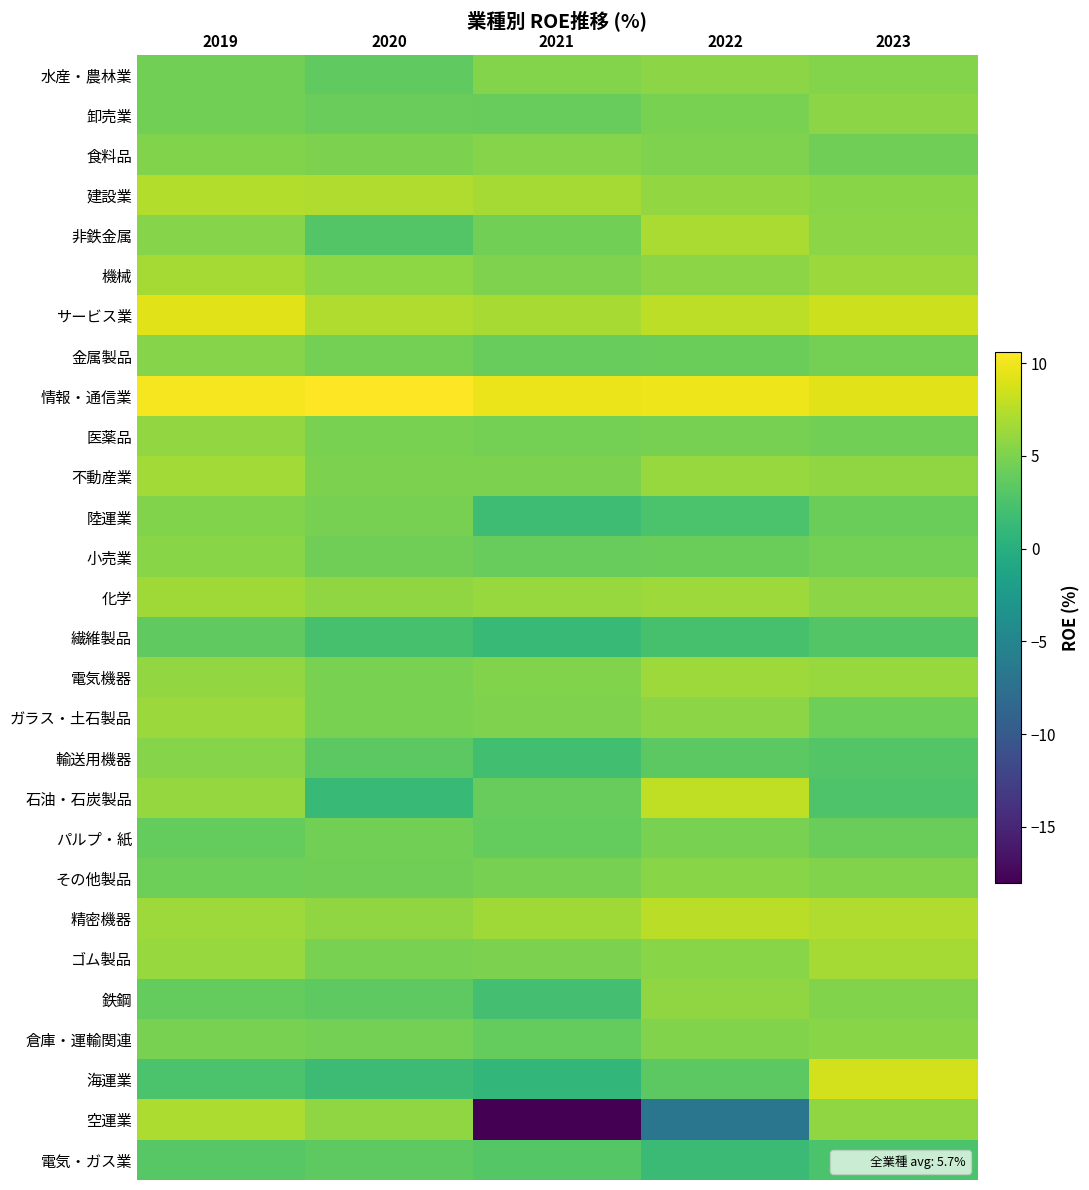

Reading left to right, what are all the values shown in this chart?

水産・農林業: 2019=4.5	2020=3.6	2021=5.3	2022=5.6	2023=5.3
卸売業: 2019=4.5	2020=4.1	2021=4.0	2022=4.9	2023=5.6
食料品: 2019=5.2	2020=5.0	2021=5.4	2022=5.1	2023=4.4
建設業: 2019=7.3	2020=7.2	2021=6.7	2022=6.0	2023=5.5
非鉄金属: 2019=5.4	2020=2.9	2021=4.5	2022=7.0	2023=5.6
機械: 2019=6.7	2020=5.7	2021=5.1	2022=5.6	2023=6.3
サービス業: 2019=9.3	2020=7.2	2021=6.9	2022=7.8	2023=8.4
金属製品: 2019=5.4	2020=4.6	2021=4.0	2022=4.2	2023=4.6
情報・通信業: 2019=10.2	2020=10.6	2021=9.8	2022=9.9	2023=9.3
医薬品: 2019=6.0	2020=4.8	2021=4.6	2022=4.7	2023=4.5
不動産業: 2019=6.6	2020=5.0	2021=5.0	2022=6.2	2023=5.9
陸運業: 2019=5.2	2020=4.7	2021=1.7	2022=2.5	2023=4.2
小売業: 2019=5.5	2020=4.4	2021=4.0	2022=4.2	2023=4.6
化学: 2019=6.5	2020=5.9	2021=6.2	2022=6.4	2023=5.6
繊維製品: 2019=3.6	2020=2.3	2021=1.4	2022=2.3	2023=2.9
電気機器: 2019=6.0	2020=4.8	2021=5.2	2022=6.4	2023=6.2
ガラス・土石製品: 2019=6.3	2020=4.9	2021=5.1	2022=5.6	2023=4.3
輸送用機器: 2019=5.4	2020=3.4	2021=1.9	2022=3.4	2023=2.9
石油・石炭製品: 2019=6.1	2020=1.3	2021=4.0	2022=7.9	2023=2.7
パルプ・紙: 2019=3.8	2020=4.5	2021=3.8	2022=4.8	2023=4.2
その他製品: 2019=4.3	2020=4.4	2021=4.7	2022=5.5	2023=5.2
精密機器: 2019=6.4	2020=5.9	2021=6.5	2022=7.6	2023=7.2
ゴム製品: 2019=6.2	2020=4.9	2021=5.0	2022=5.5	2023=6.7
鉄鋼: 2019=3.8	2020=3.5	2021=2.1	2022=5.8	2023=5.2
倉庫・運輸関連: 2019=4.9	2020=4.6	2021=3.8	2022=5.2	2023=5.5
海運業: 2019=2.5	2020=1.6	2021=0.9	2022=3.4	2023=8.7
空運業: 2019=7.1	2020=5.9	2021=-18.0	2022=-6.8	2023=5.8
電気・ガス業: 2019=3.2	2020=3.5	2021=3.1	2022=1.5	2023=2.5